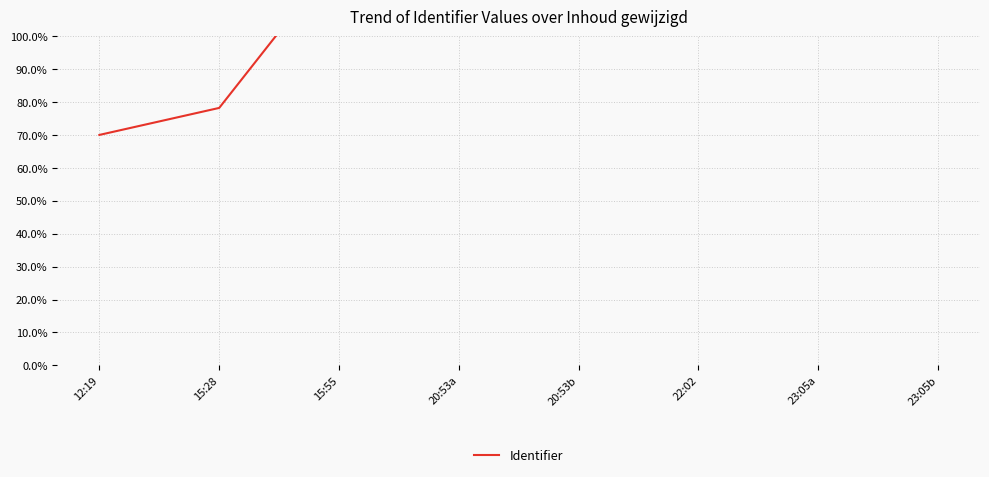

How many points are lower than both their immediate neighbors (excluding endpoints)?

1